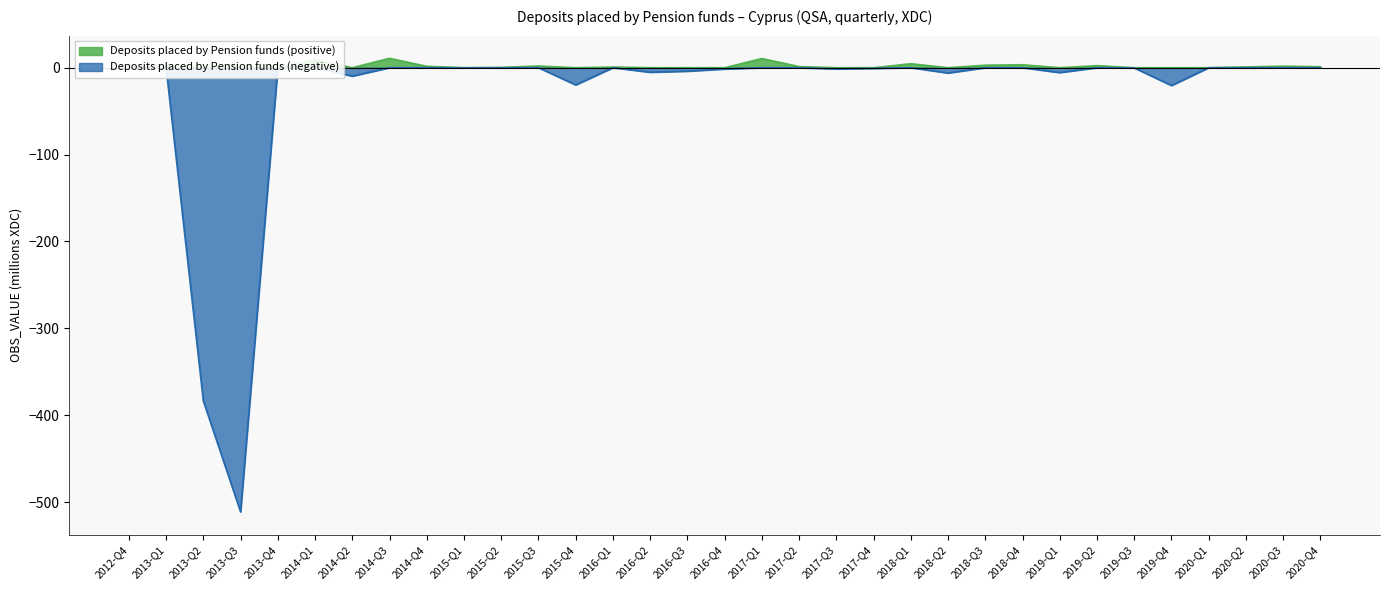

List the labels in order of Deposits placed by Pension funds (positive) value, largest first.

2014-Q3, 2017-Q1, 2014-Q1, 2018-Q1, 2018-Q4, 2018-Q3, 2019-Q2, 2013-Q1, 2015-Q3, 2020-Q3, 2014-Q4, 2017-Q2, 2020-Q4, 2020-Q2, 2016-Q1, 2013-Q4, 2015-Q2, 2012-Q4, 2013-Q2, 2013-Q3, 2014-Q2, 2015-Q1, 2015-Q4, 2016-Q2, 2016-Q3, 2016-Q4, 2017-Q3, 2017-Q4, 2018-Q2, 2019-Q1, 2019-Q3, 2019-Q4, 2020-Q1